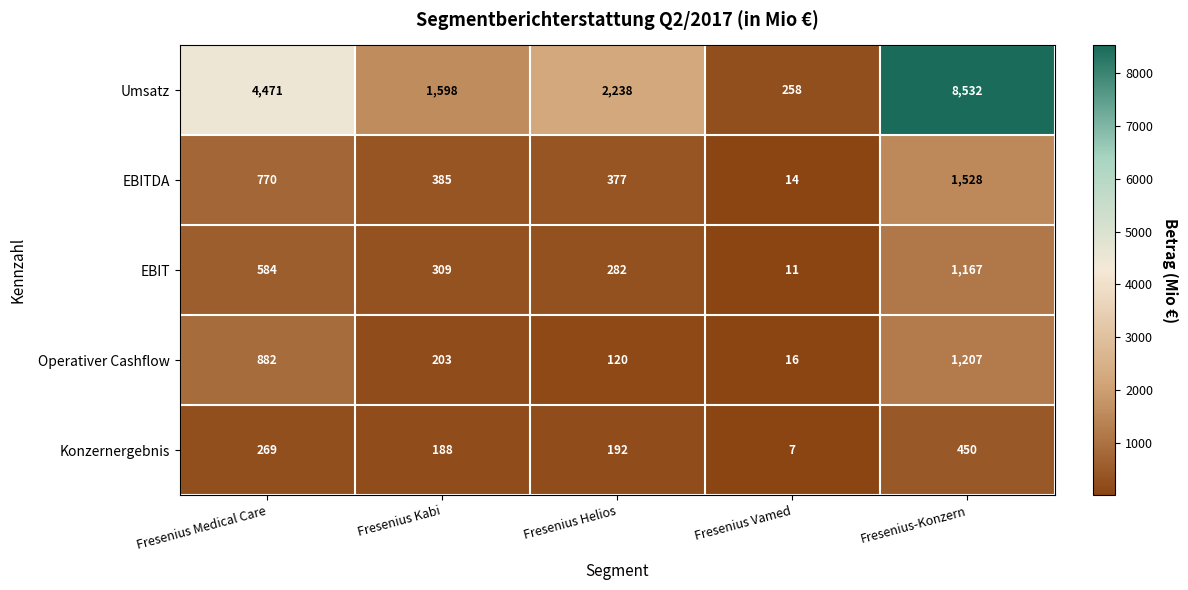

Reading left to right, extract all data points from this chart.

Umsatz: 4471	1598	2238	258	8532
EBITDA: 770	385	377	14	1528
EBIT: 584	309	282	11	1167
Operativer Cashflow: 882	203	120	16	1207
Konzernergebnis: 269	188	192	7	450